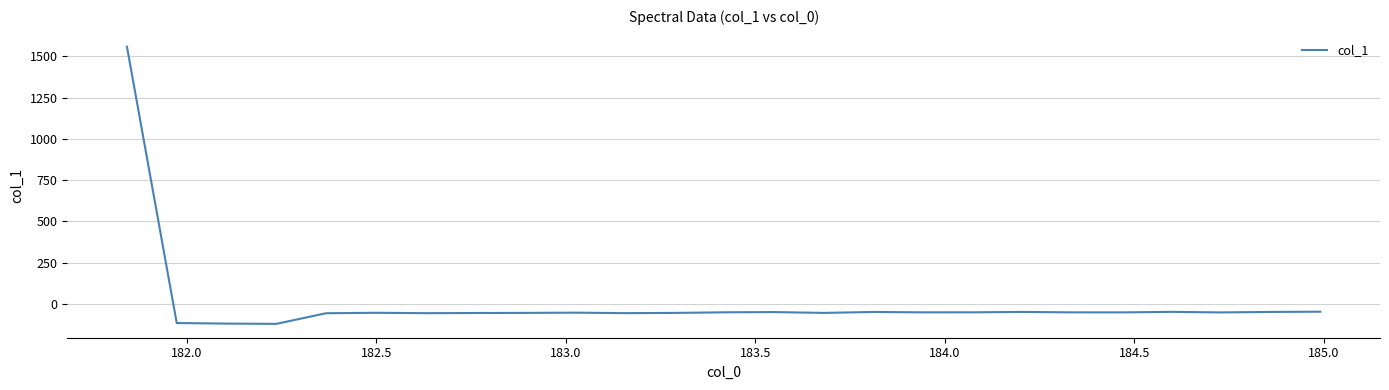

What is the maximum value shown in the chart?

1558.2